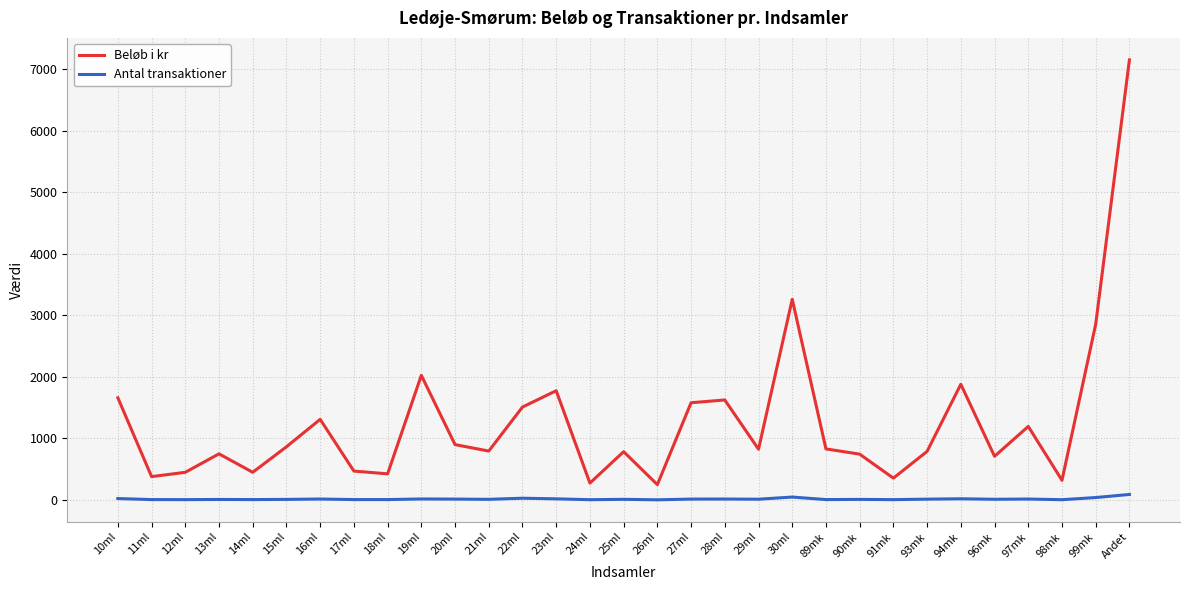

At which category does Beløb i kr reach its first local valley?

11ml